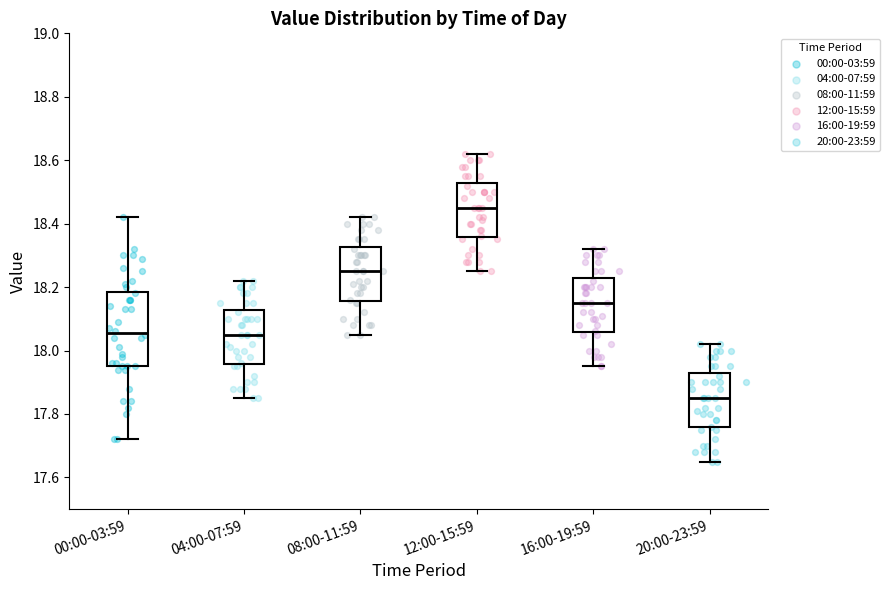

Where is the upper edge of the box for 20:00-23:59 on the y-axis? The values are not printed on the chart, so give them approximately, as read against the axis.

17.92